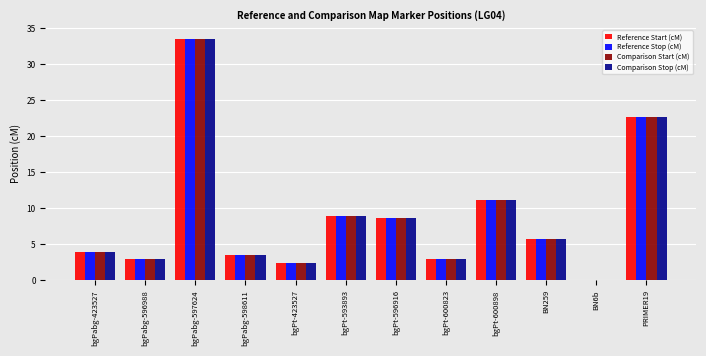

How many data points in Reference Start (cM) are above 5?

6